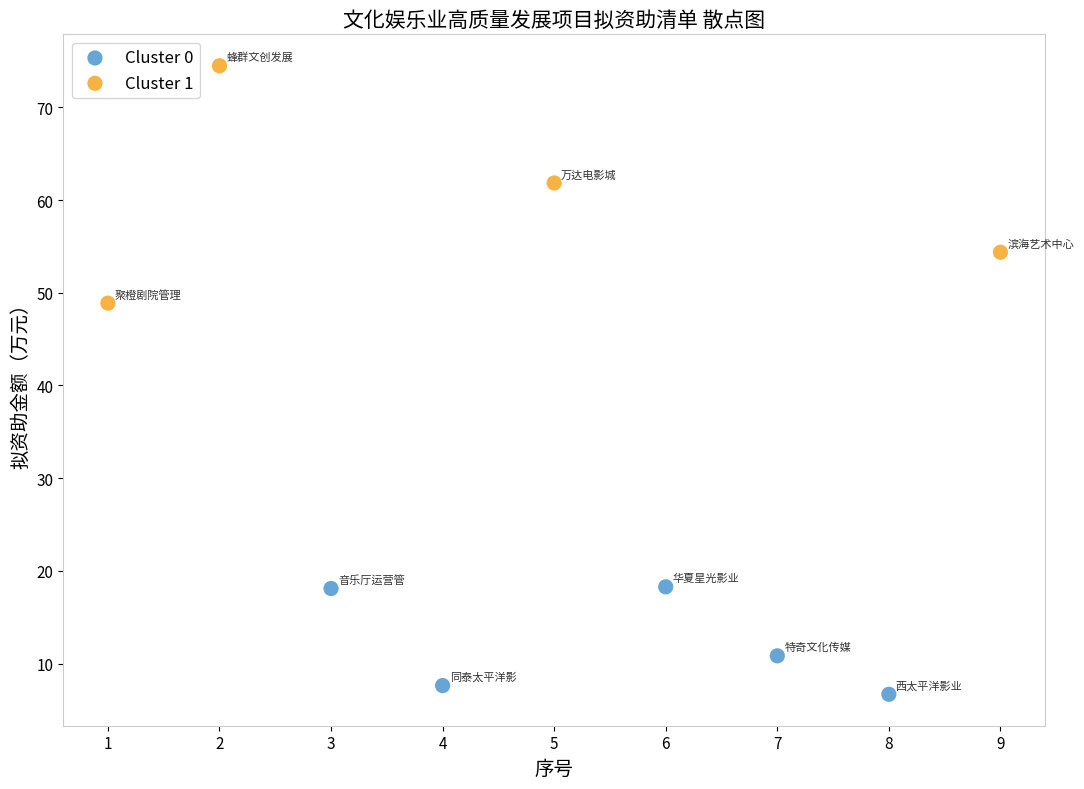

Which series has the widest spread of Y values?

Cluster 1